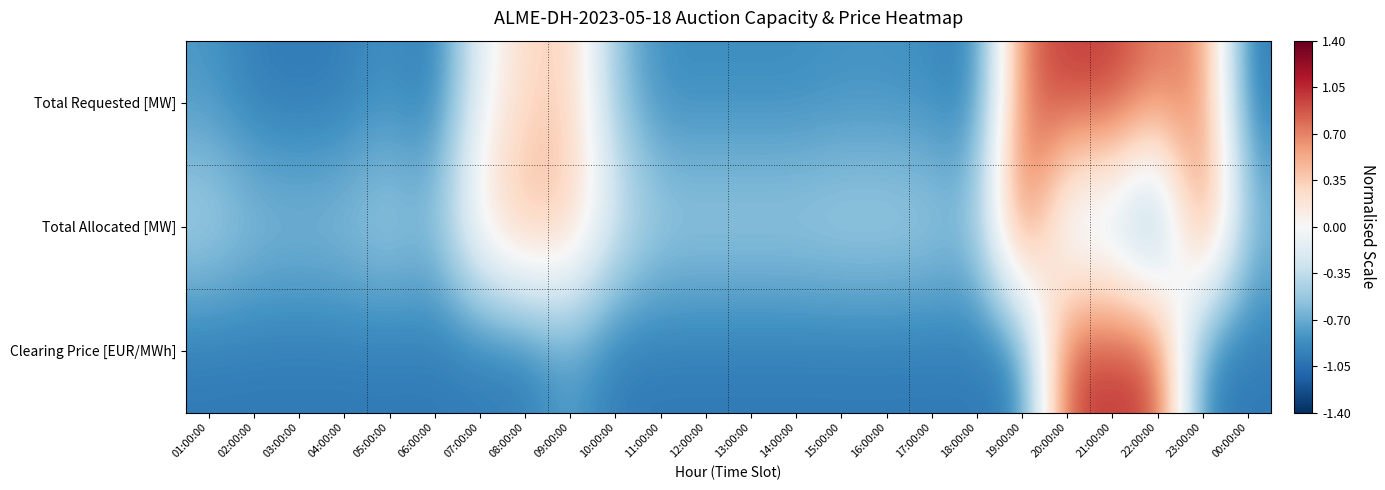

What is the difference between the highest and lowest values at 14:00:00?

0.5